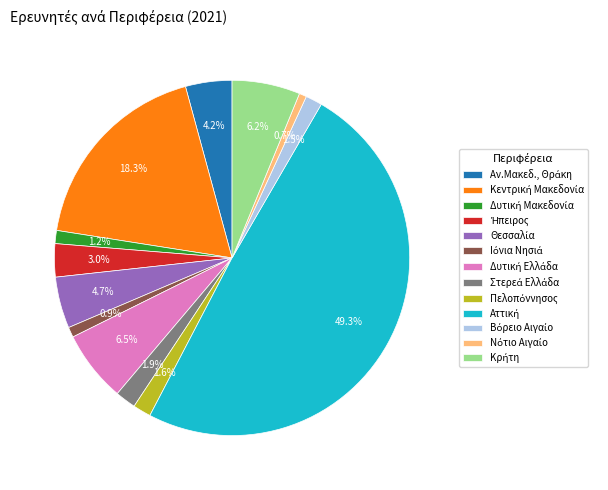

What is the largest slice in the pie chart?

Αττική